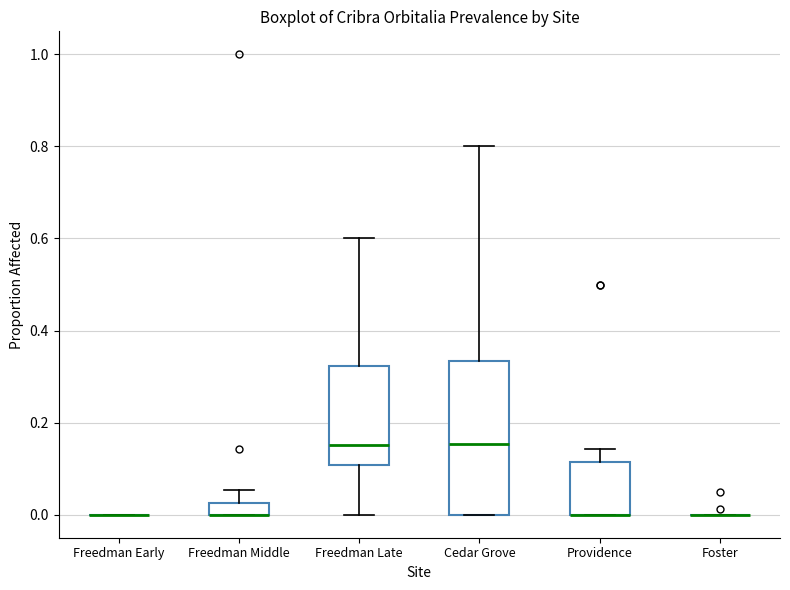

Comparing the boxes themselves (not the whiskers), which one is the tallest?

Cedar Grove